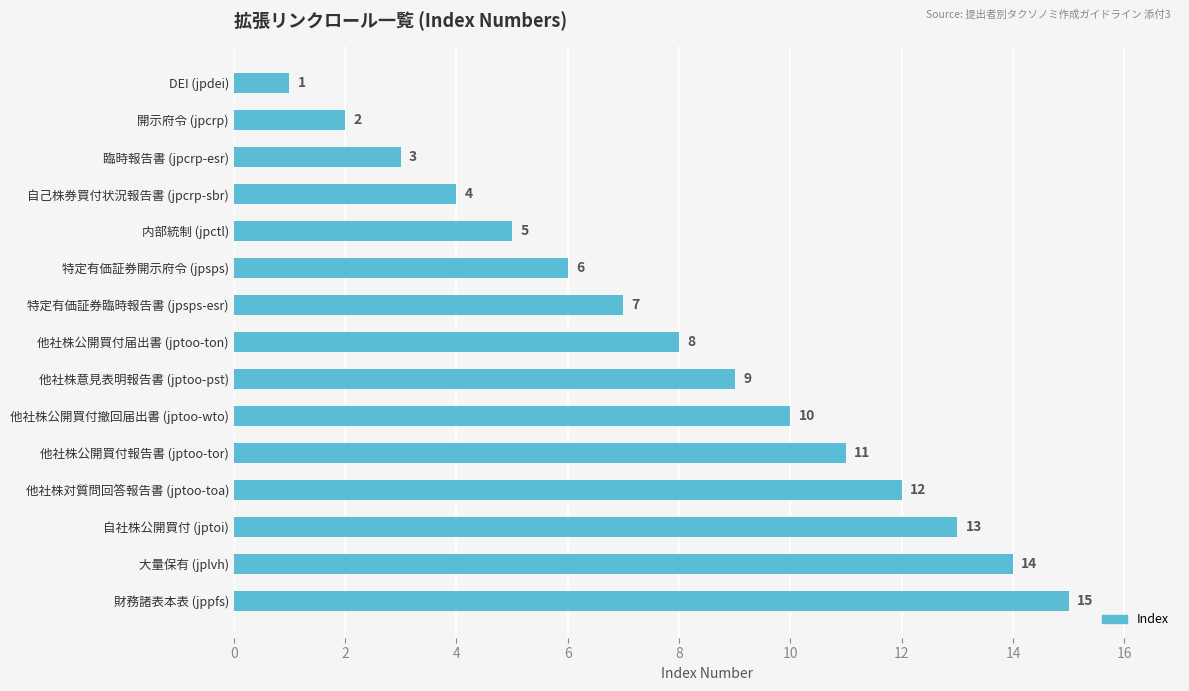

What is the greatest value displayed?

15